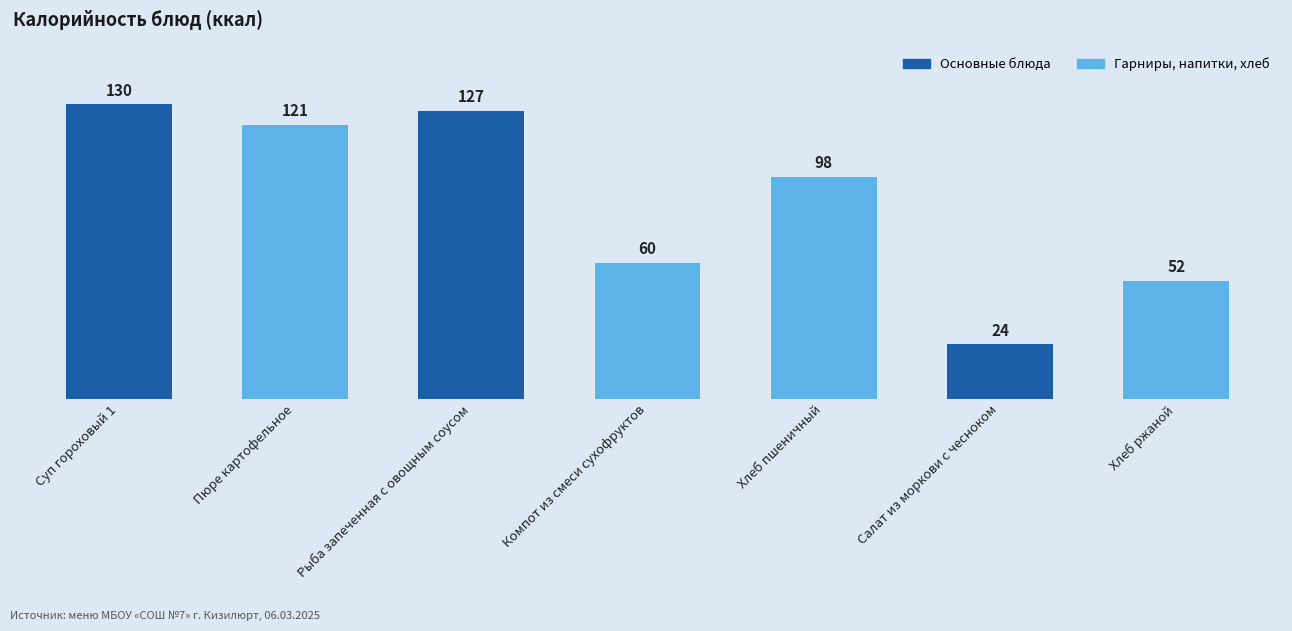

Are the bars grouped side by side (vs. stacked)?

No